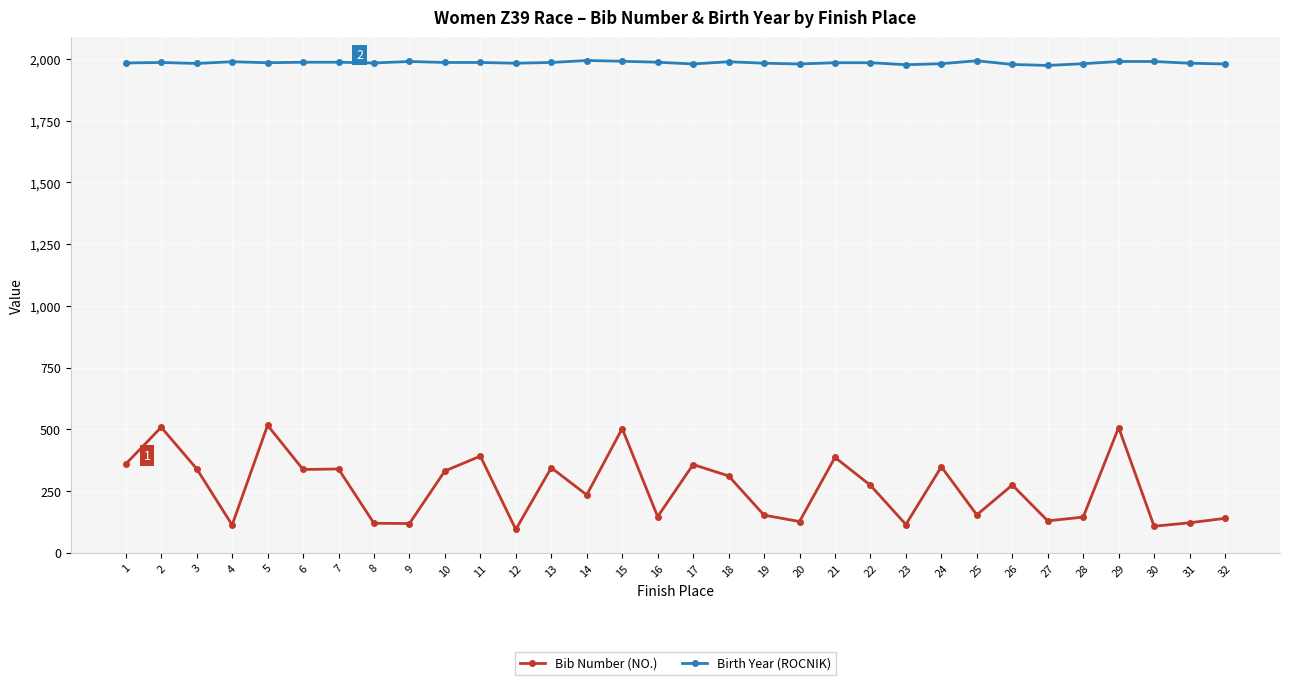

How many distinct data groups are displayed?

2